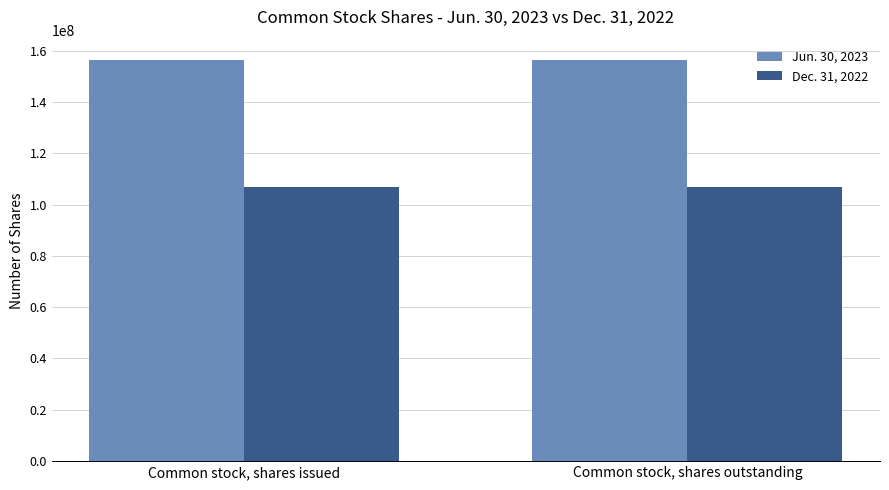

What is the smallest value displayed?

106742117